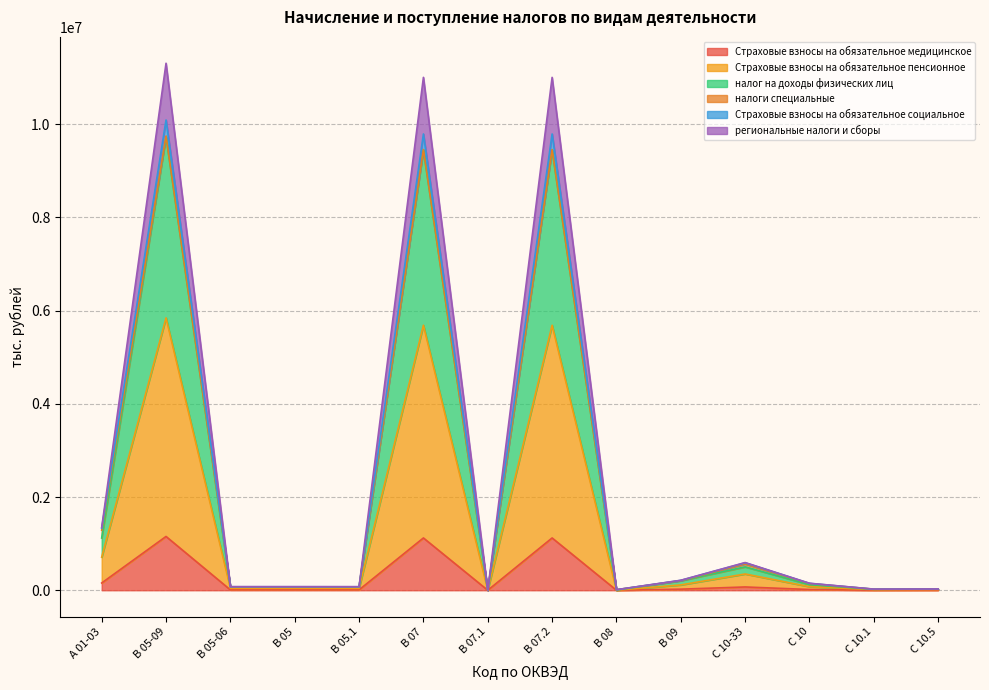

True or false: Страховые взносы на обязательное медицинское and Страховые взносы на обязательное социальное cross at least once.

False